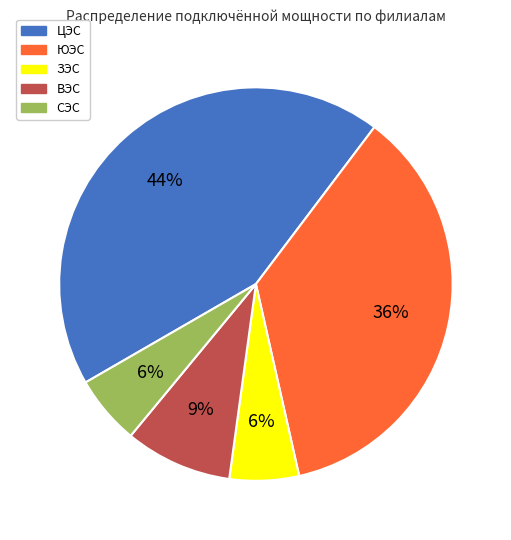

To the nearest percent, what is the difference between the largest and smallest slice percentages?

38%